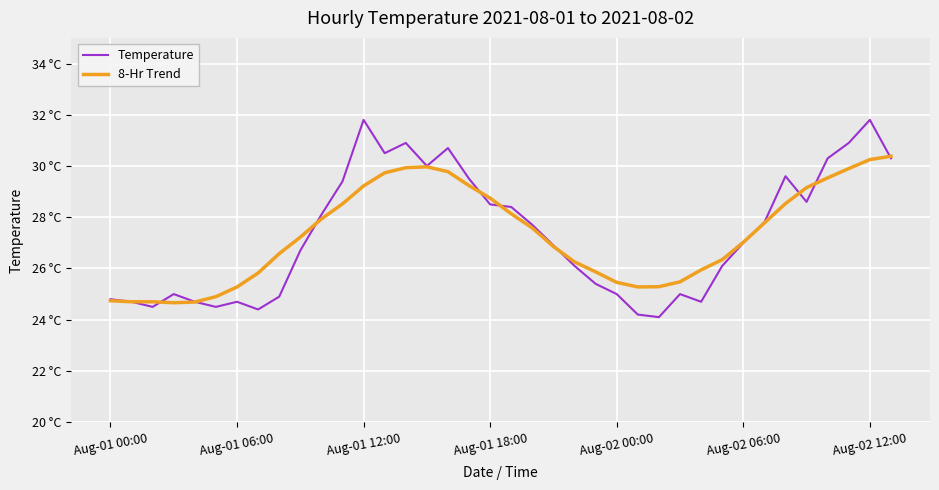

Is this an area chart (filled region under the line)?

No